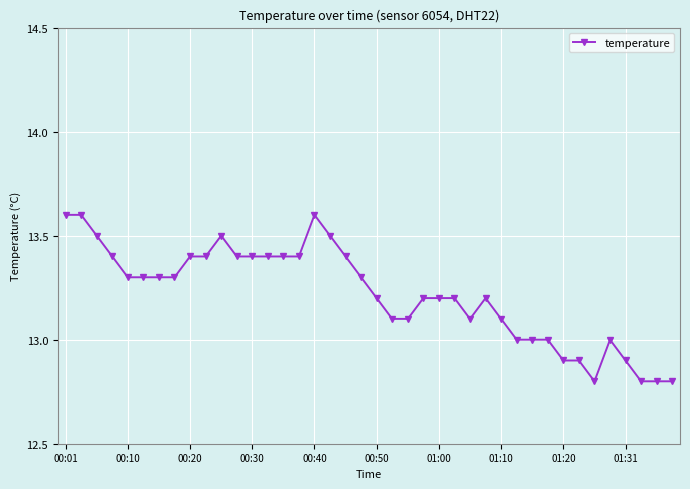

What is the minimum value shown in the chart?

12.8